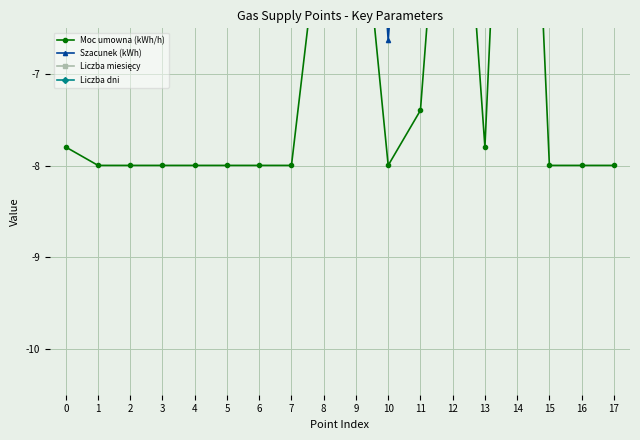

Count the number of data series in this chart.

4